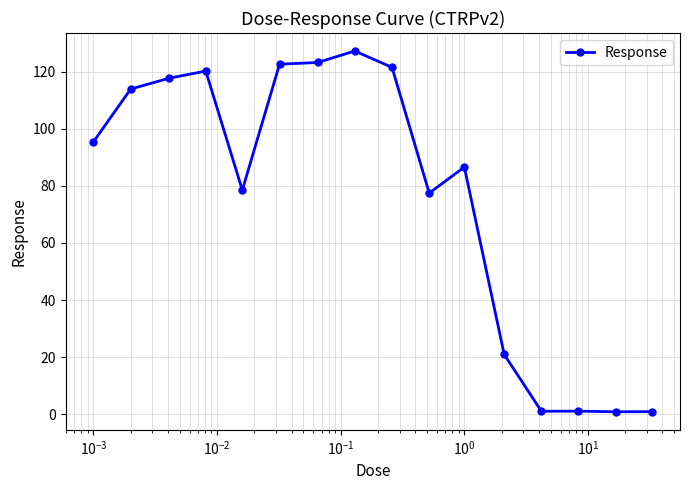

What is the difference between the maximum and minimum values?

126.3